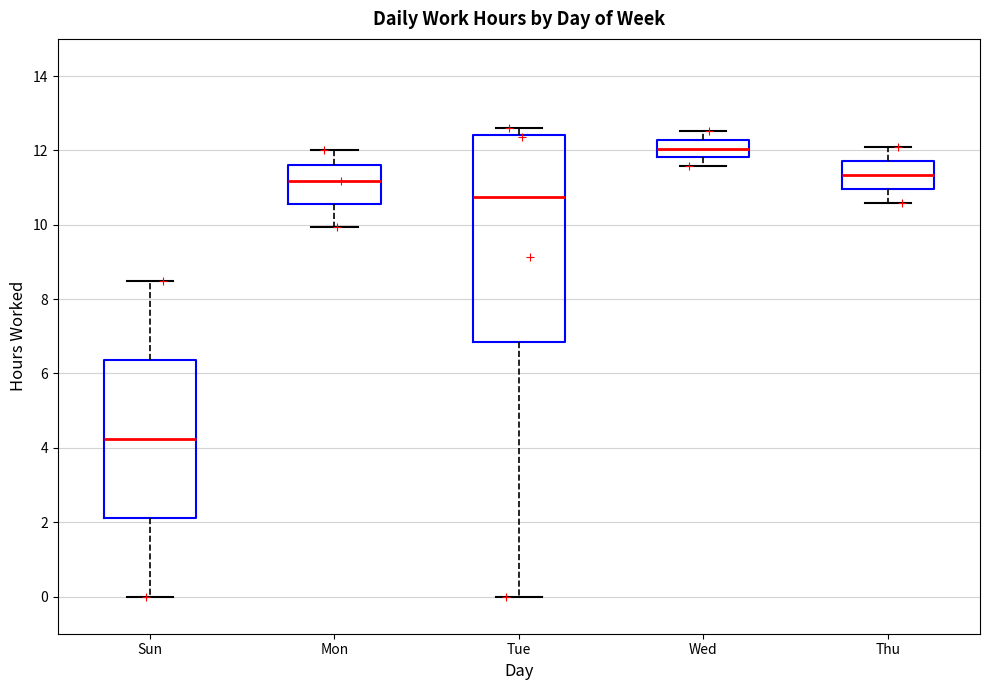

Reading left to right, read every box against the y-axis: the position of its median line, the range the box covers, and the ends of its whiskers. The values are not printed on the chart, so give them approximately, as read against the axis.

Sun: median 4.2, box 2.2 to 6.4, whiskers 0.0 to 8.6
Mon: median 11.2, box 10.6 to 11.6, whiskers 10.0 to 12.0
Tue: median 10.8, box 6.8 to 12.4, whiskers 0.0 to 12.6
Wed: median 12.0, box 11.8 to 12.2, whiskers 11.6 to 12.6
Thu: median 11.4, box 11.0 to 11.8, whiskers 10.6 to 12.2